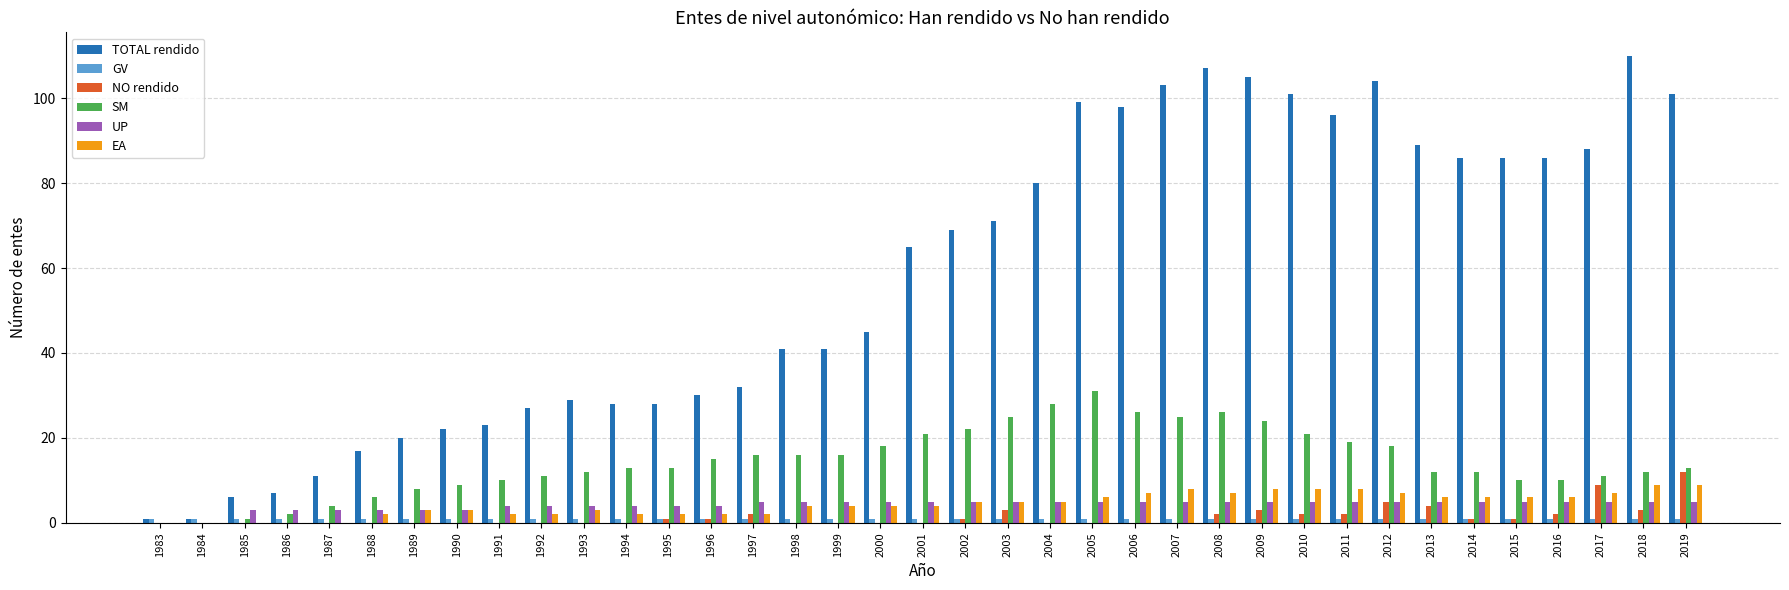

The SM series shows 4 at 2019. True or false?

False